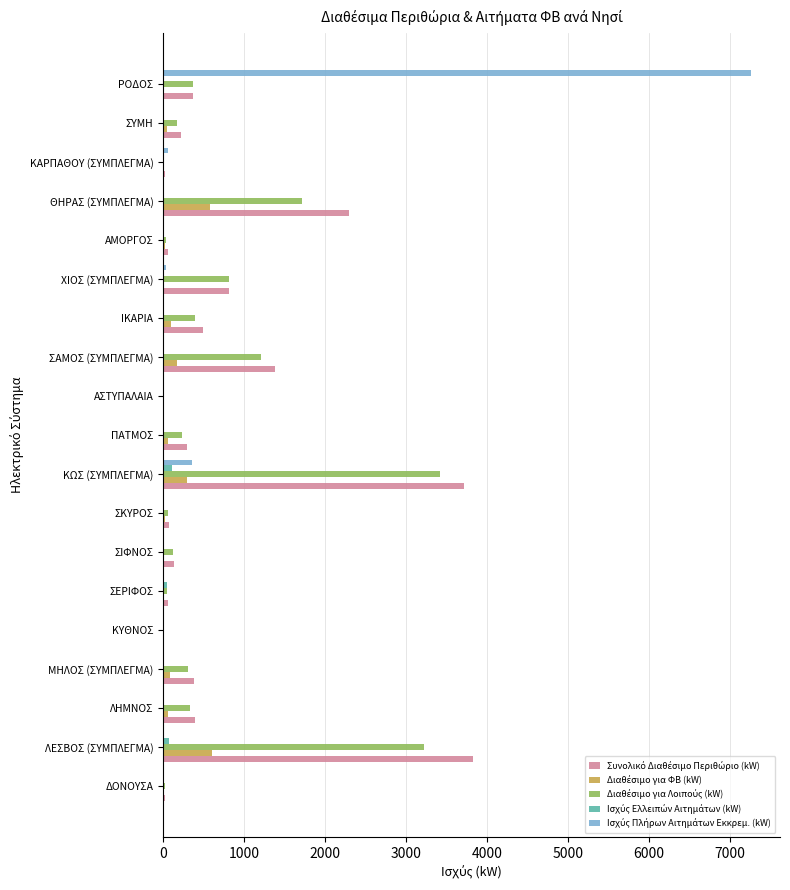

How many data points does each series have?

19